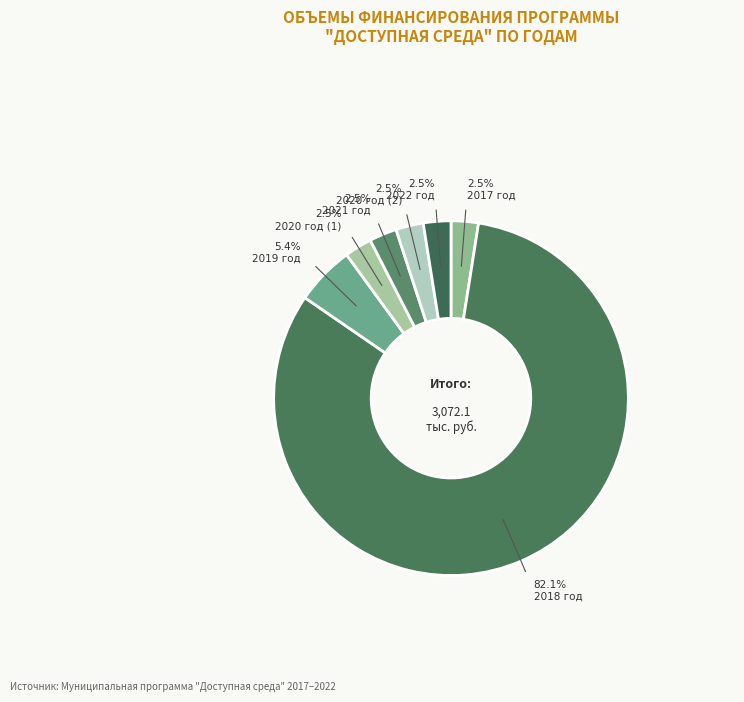

Does 2018 год account for over 50% of the chart?

Yes